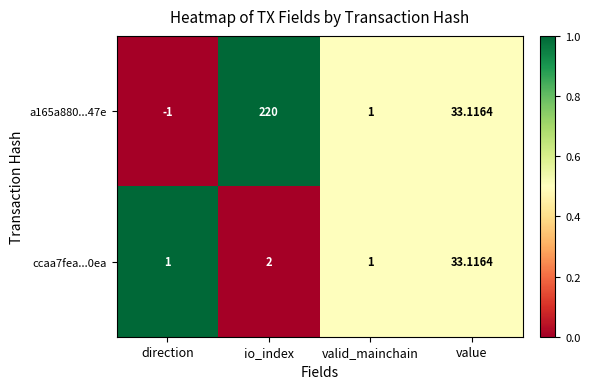

Rank the categories by a165a880...47e value from lowest to highest.

direction, valid_mainchain, value, io_index